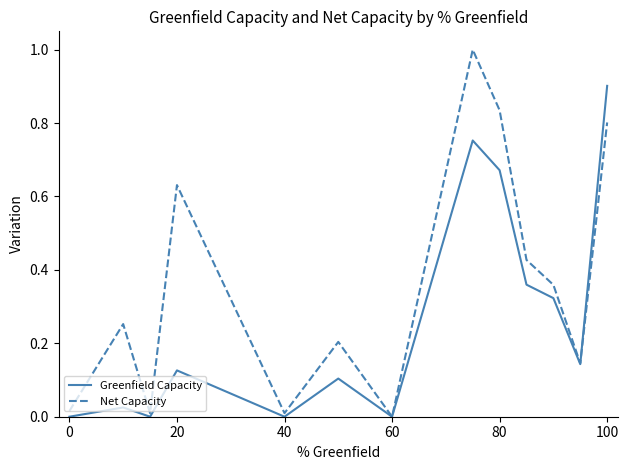

After their last crossing, which series has the higher values: Net Capacity or Greenfield Capacity?

Greenfield Capacity